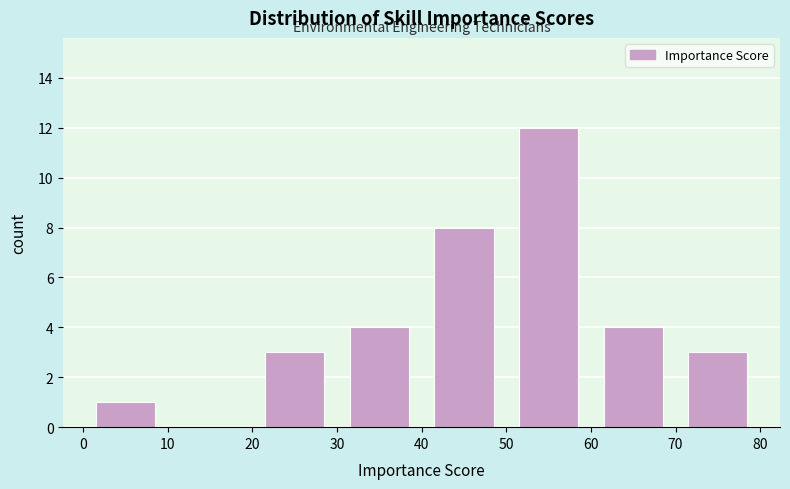

Reading left to right, list every bar in this chart as the range it spans on the x-axis followed by its height. The values are not printed on the chart, so give them approximately, as read against the axis.

0 to 10: 1
10 to 20: 0
20 to 30: 3
30 to 40: 4
40 to 50: 8
50 to 60: 12
60 to 70: 4
70 to 80: 3